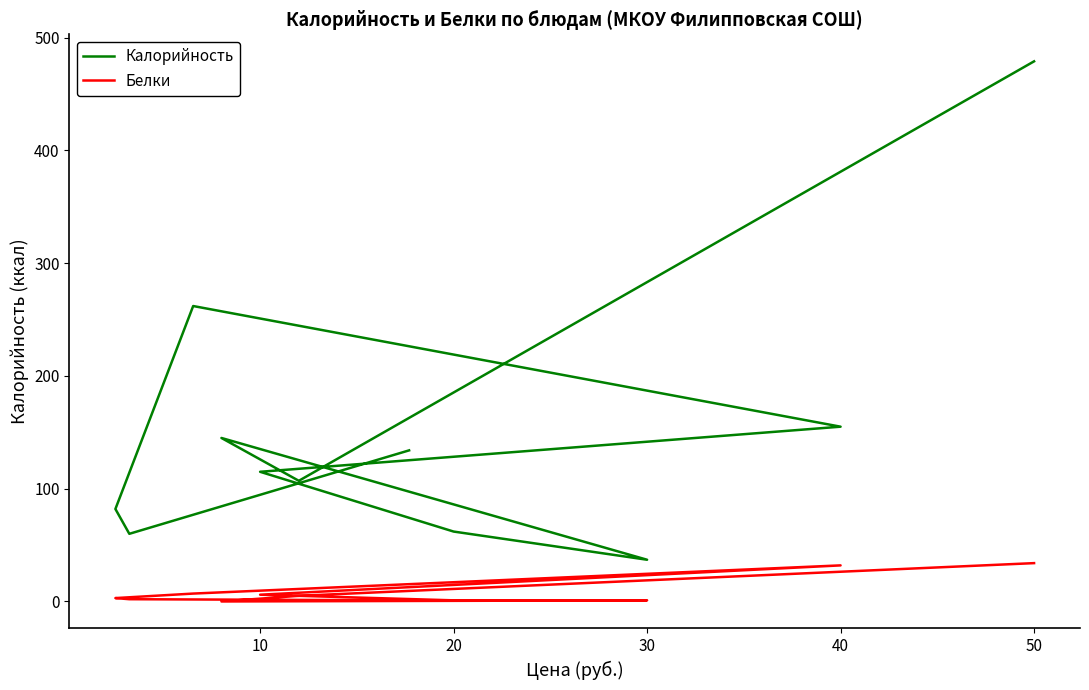

Which series has the largest total across all categories?

Калорийность